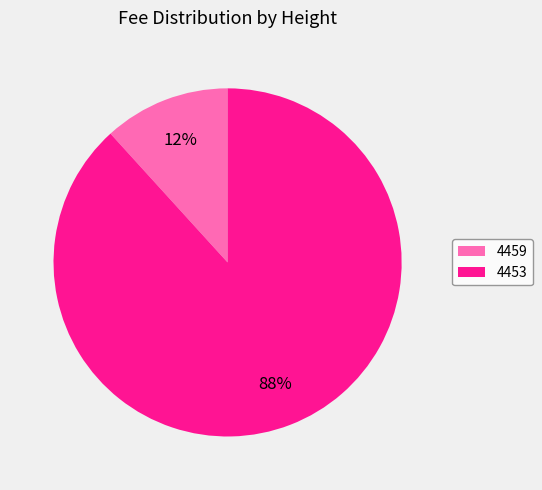

What percentage is the 4459 slice, to the nearest percent?

12%